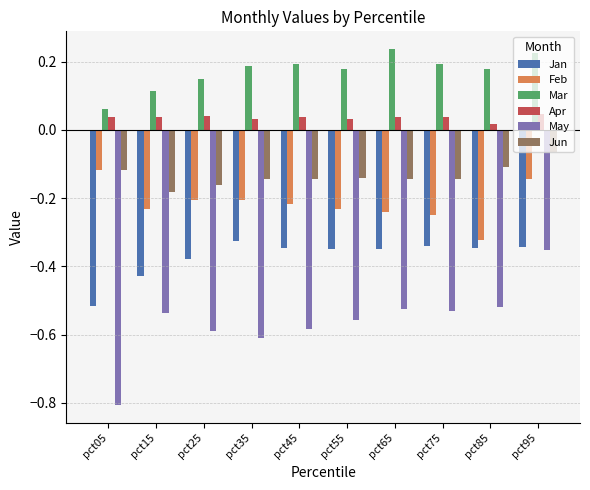

At which label is Mar closest to 0?

pct05